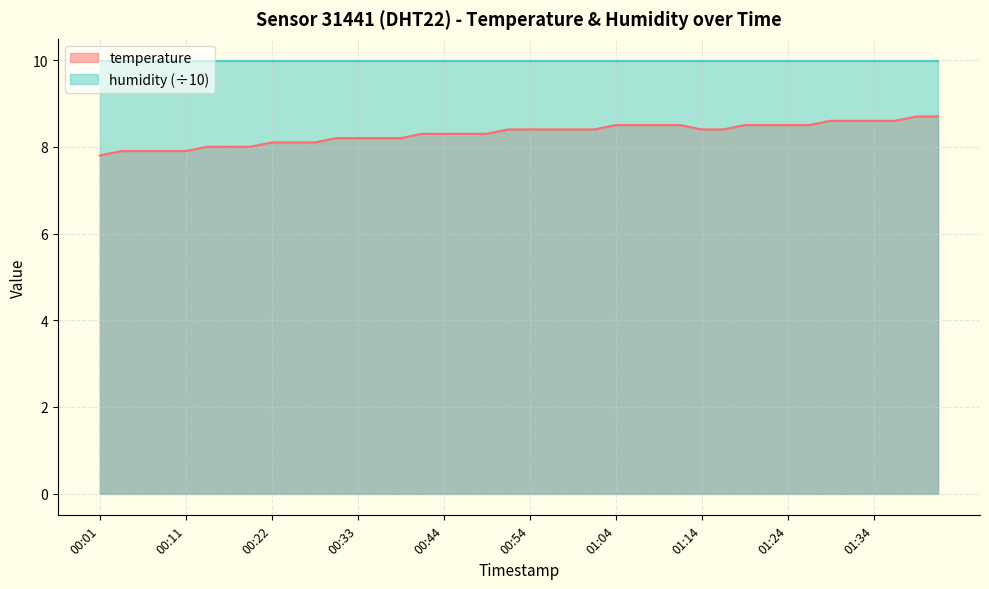

How many lines are shown in the chart?

2